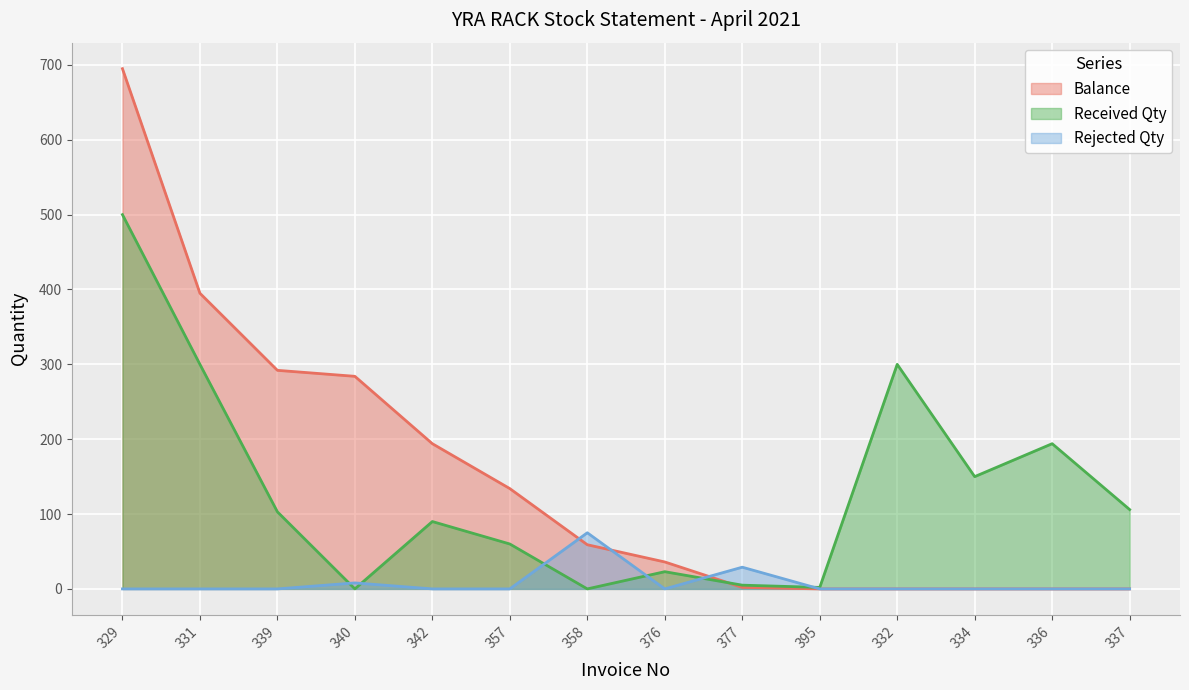

Is it true that Rejected Qty equals 48 at 339?

False